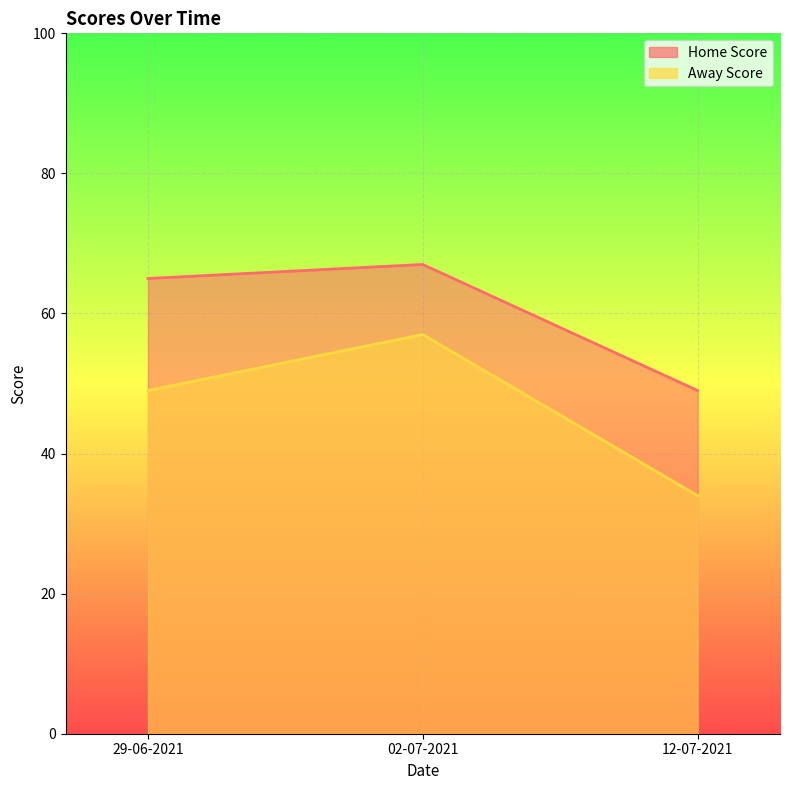

At which category is the sum across all series the highest?

02-07-2021